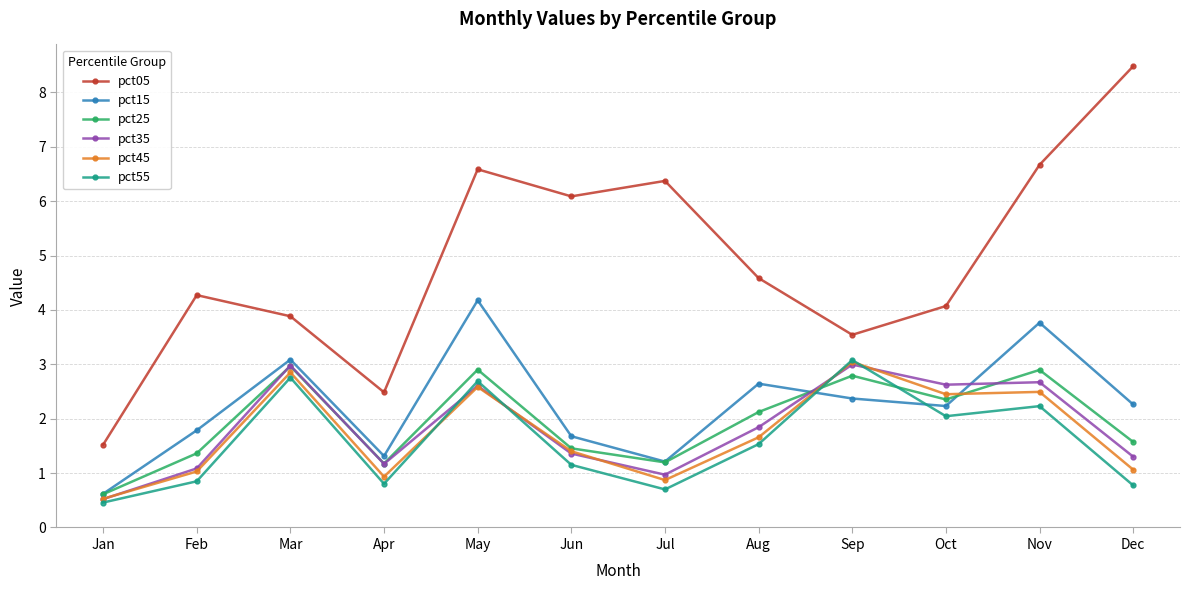

What is the maximum value shown in the chart?

8.5